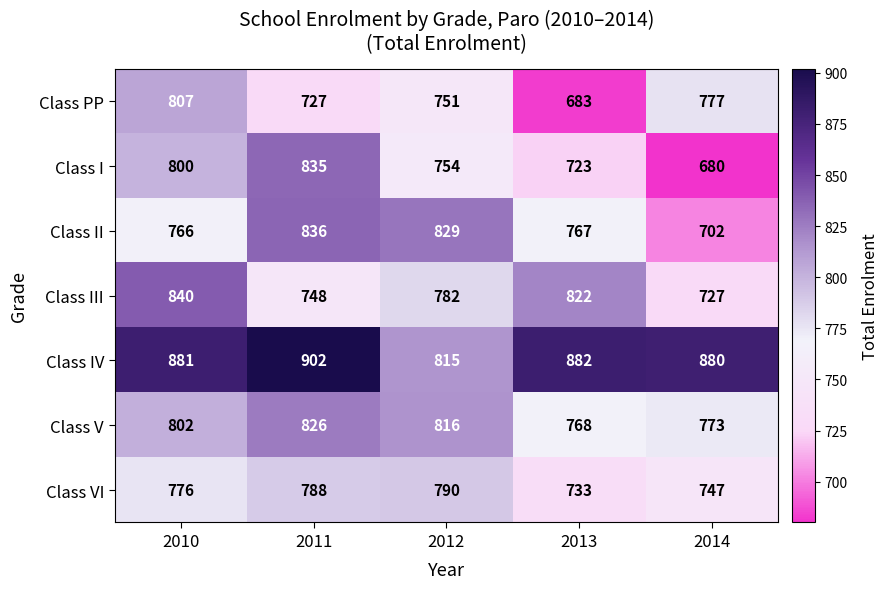

At 2012, list the series in order from smallest to largest.

Class PP, Class I, Class III, Class VI, Class IV, Class V, Class II